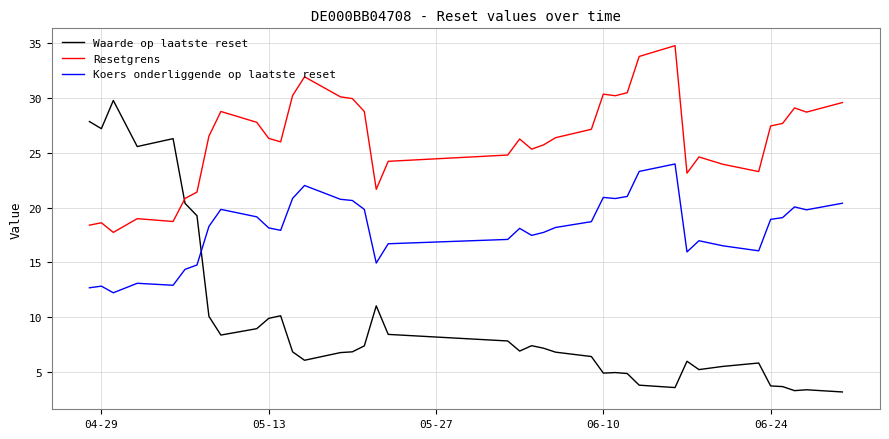

List the series in order of their peak value, lowest first.

Koers onderliggende op laatste reset, Waarde op laatste reset, Resetgrens